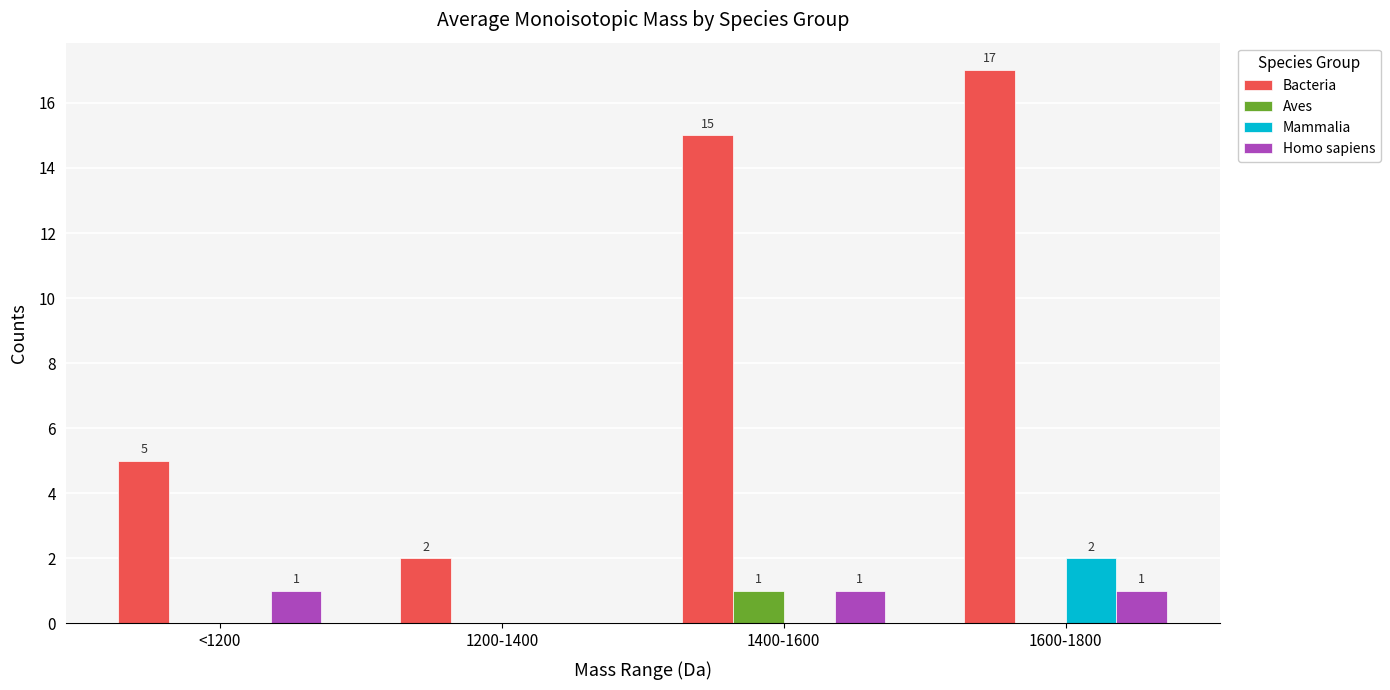

The Bacteria series shows 2 at 1200-1400. True or false?

True